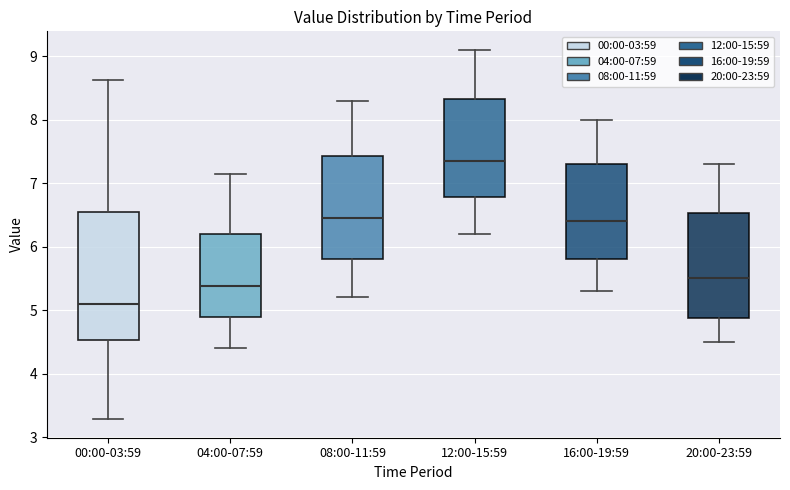

Where is the lower edge of the box for 08:00-11:59 on the y-axis? The values are not printed on the chart, so give them approximately, as read against the axis.

5.8